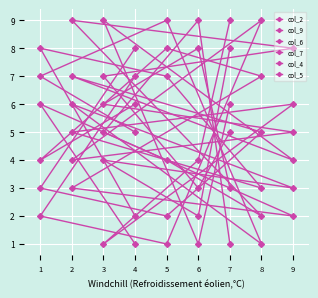

Reading left to right, extract all data points from this chart.

col_2: 7=9	6=4	3=1	9=6	2=5	8=3	5=7	1=8	4=2
col_9: 7=3	6=8	3=6	9=5	2=4	8=9	5=1	1=2	4=7
col_6: 7=5	6=3	3=7	9=8	2=9	8=2	5=4	1=6	4=1
col_7: 7=1	6=9	3=5	9=2	2=3	8=7	5=8	1=4	4=6
col_4: 7=6	6=1	3=9	9=4	2=7	8=5	5=2	1=3	4=8
col_5: 7=8	6=2	3=4	9=3	2=6	8=1	5=9	1=7	4=5